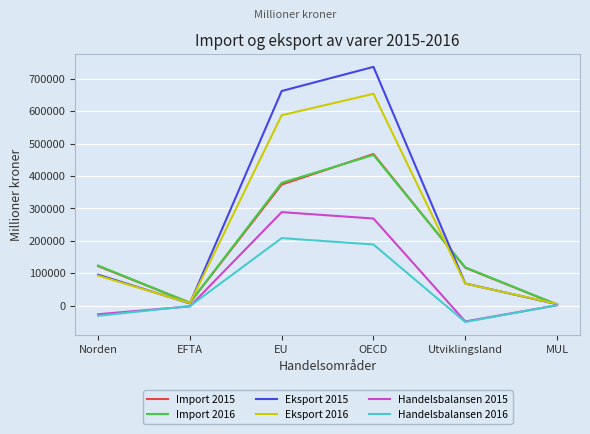

Which series has the largest total across all categories?

Eksport 2015